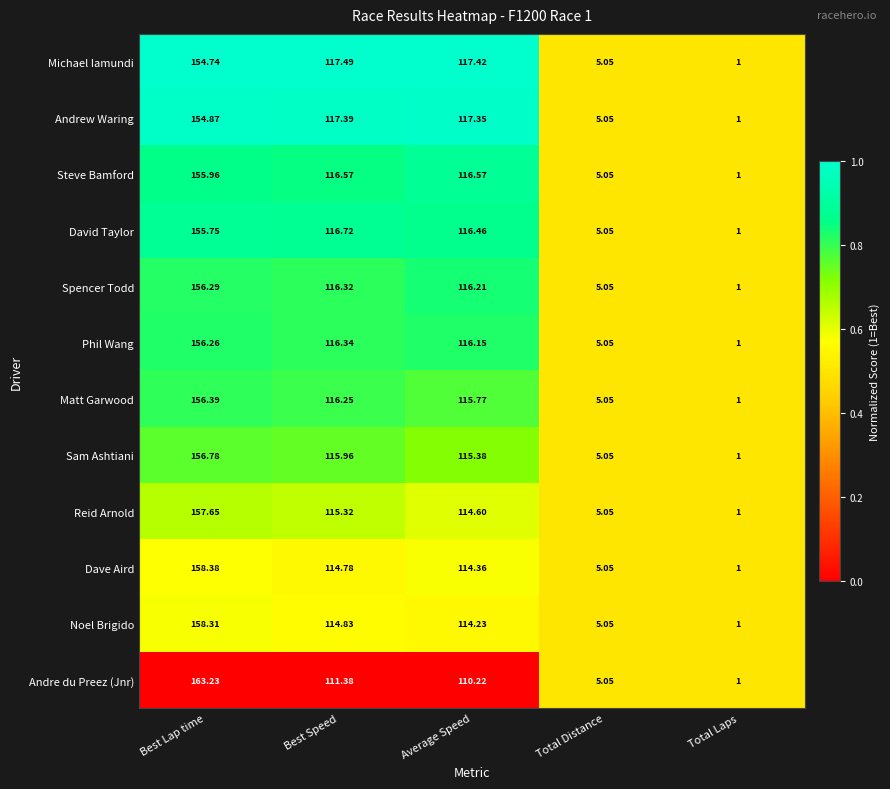

At which label is Michael Iamundi closest to 77?

Average Speed